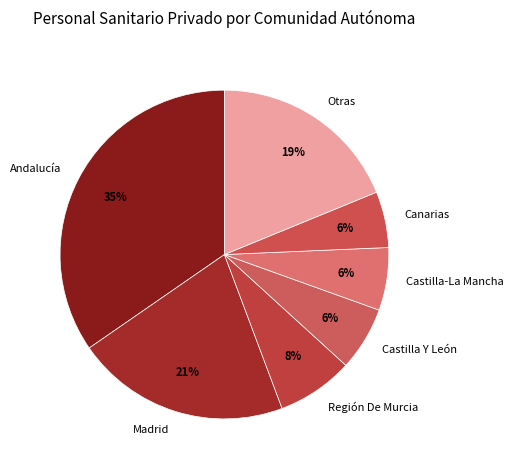

The Castilla-La Mancha slice represents 6% of the pie. True or false?

True